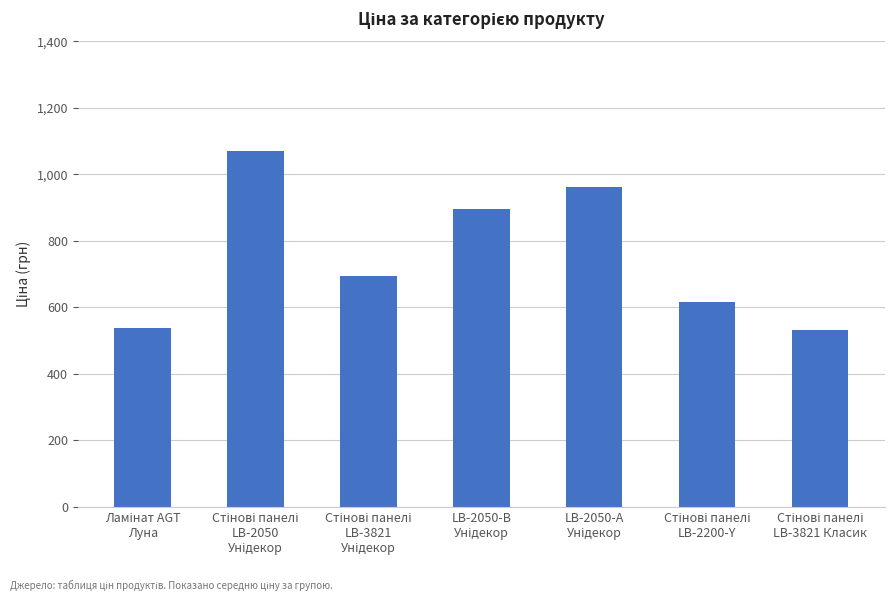

Reading left to right, list all the values displayed in this chart.

539.0	1069.8	694.3	895.9	963.5	617.0	531.3